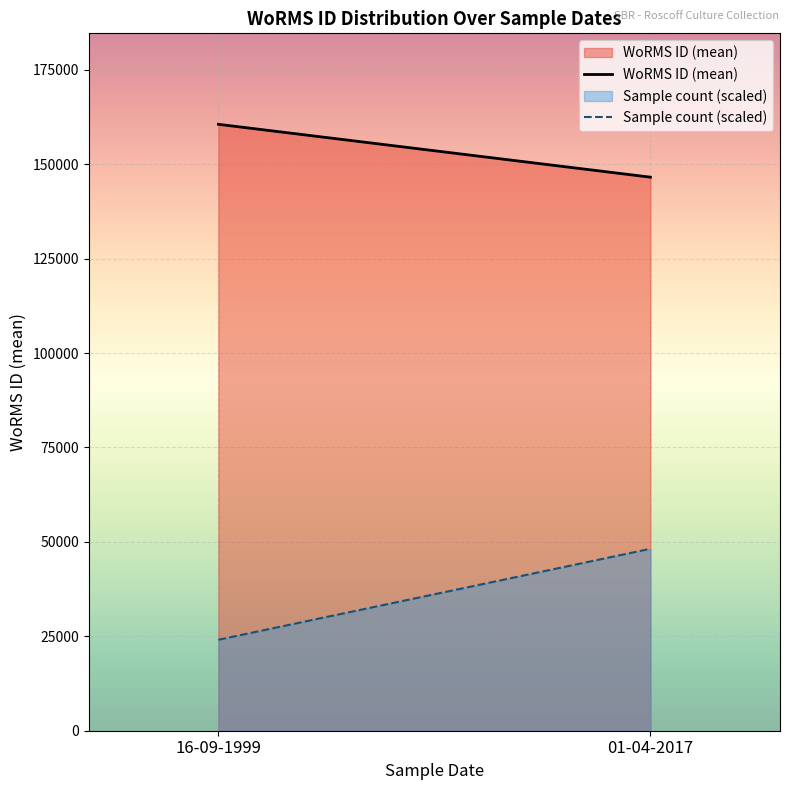

Between 16-09-1999 and 01-04-2017, which series saw the biggest shift?

Sample count (scaled)